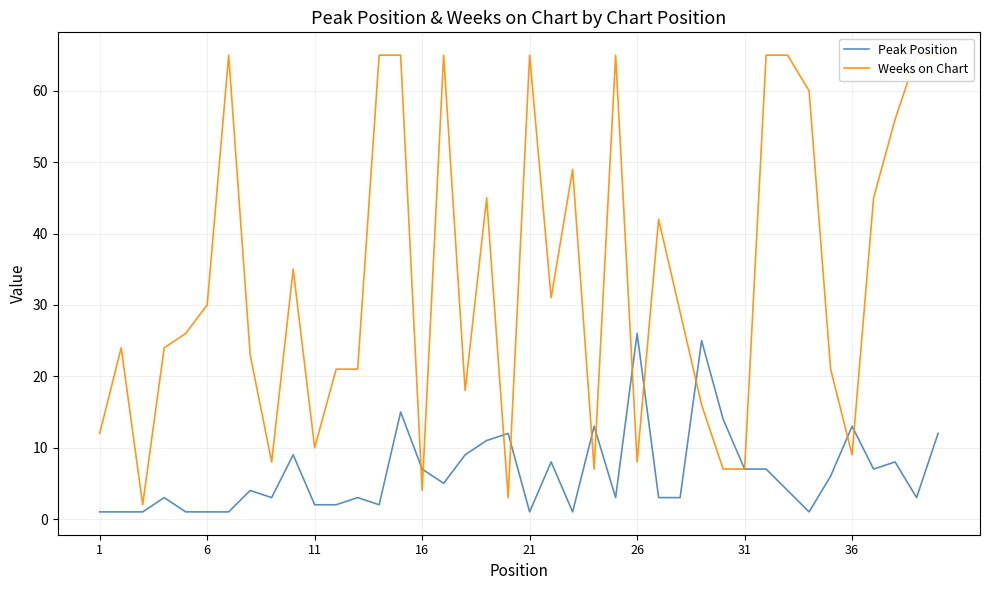

After their last crossing, which series has the higher values: Peak Position or Weeks on Chart?

Weeks on Chart